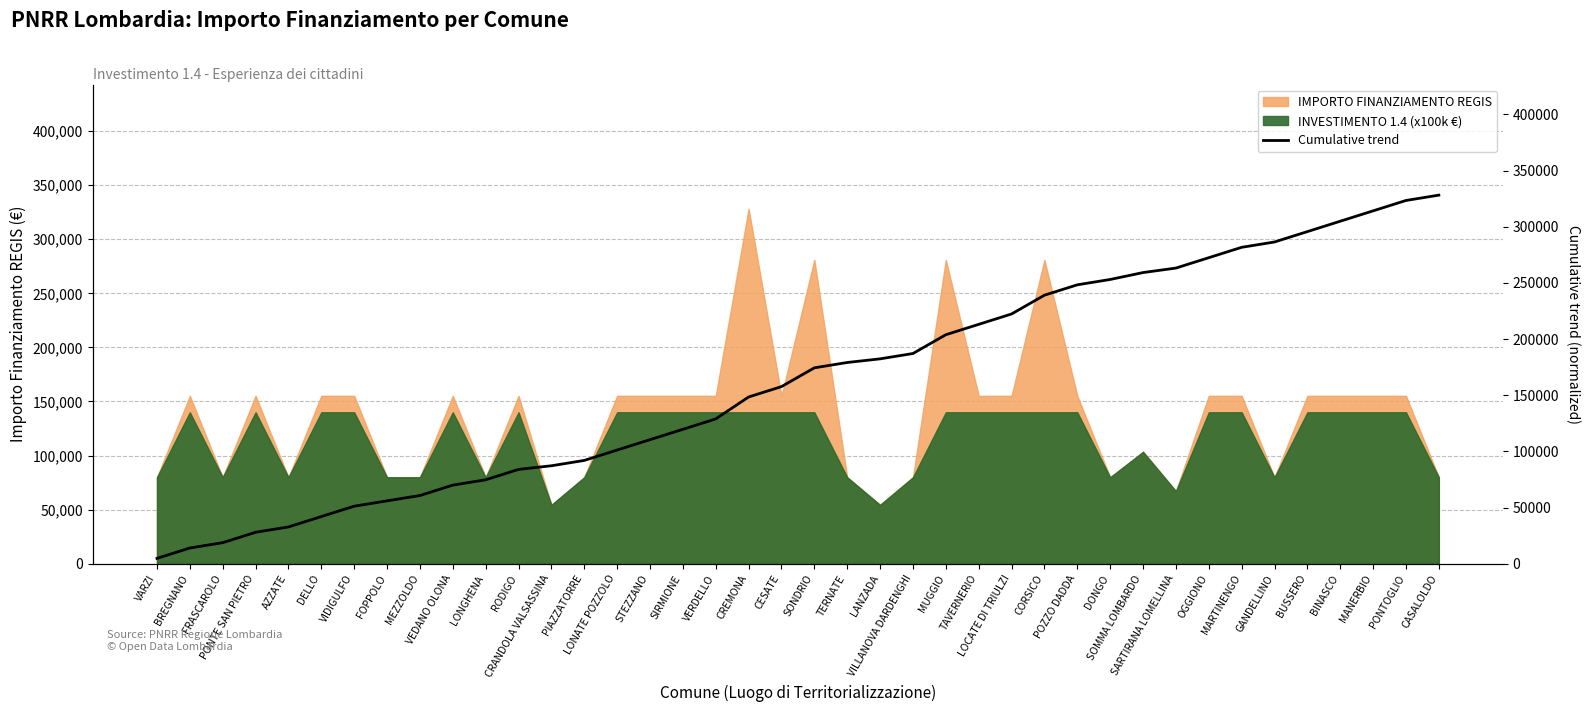

Reading left to right, list all the values displayed in this chart.

4756.4	13994.7	18751.1	27989.4	32745.8	41984.2	51222.5	55978.9	60735.3	69973.6	74730.0	83968.3	87206.5	91962.9	101201.3	110439.6	119678.0	128916.4	148446.0	157684.3	174403.3	179159.7	182397.9	187154.2	203873.2	213111.6	222349.9	239068.9	248307.2	253063.6	259219.8	263217.1	272455.5	281693.8	286450.2	295688.5	304926.9	314165.3	323403.6	328160.0